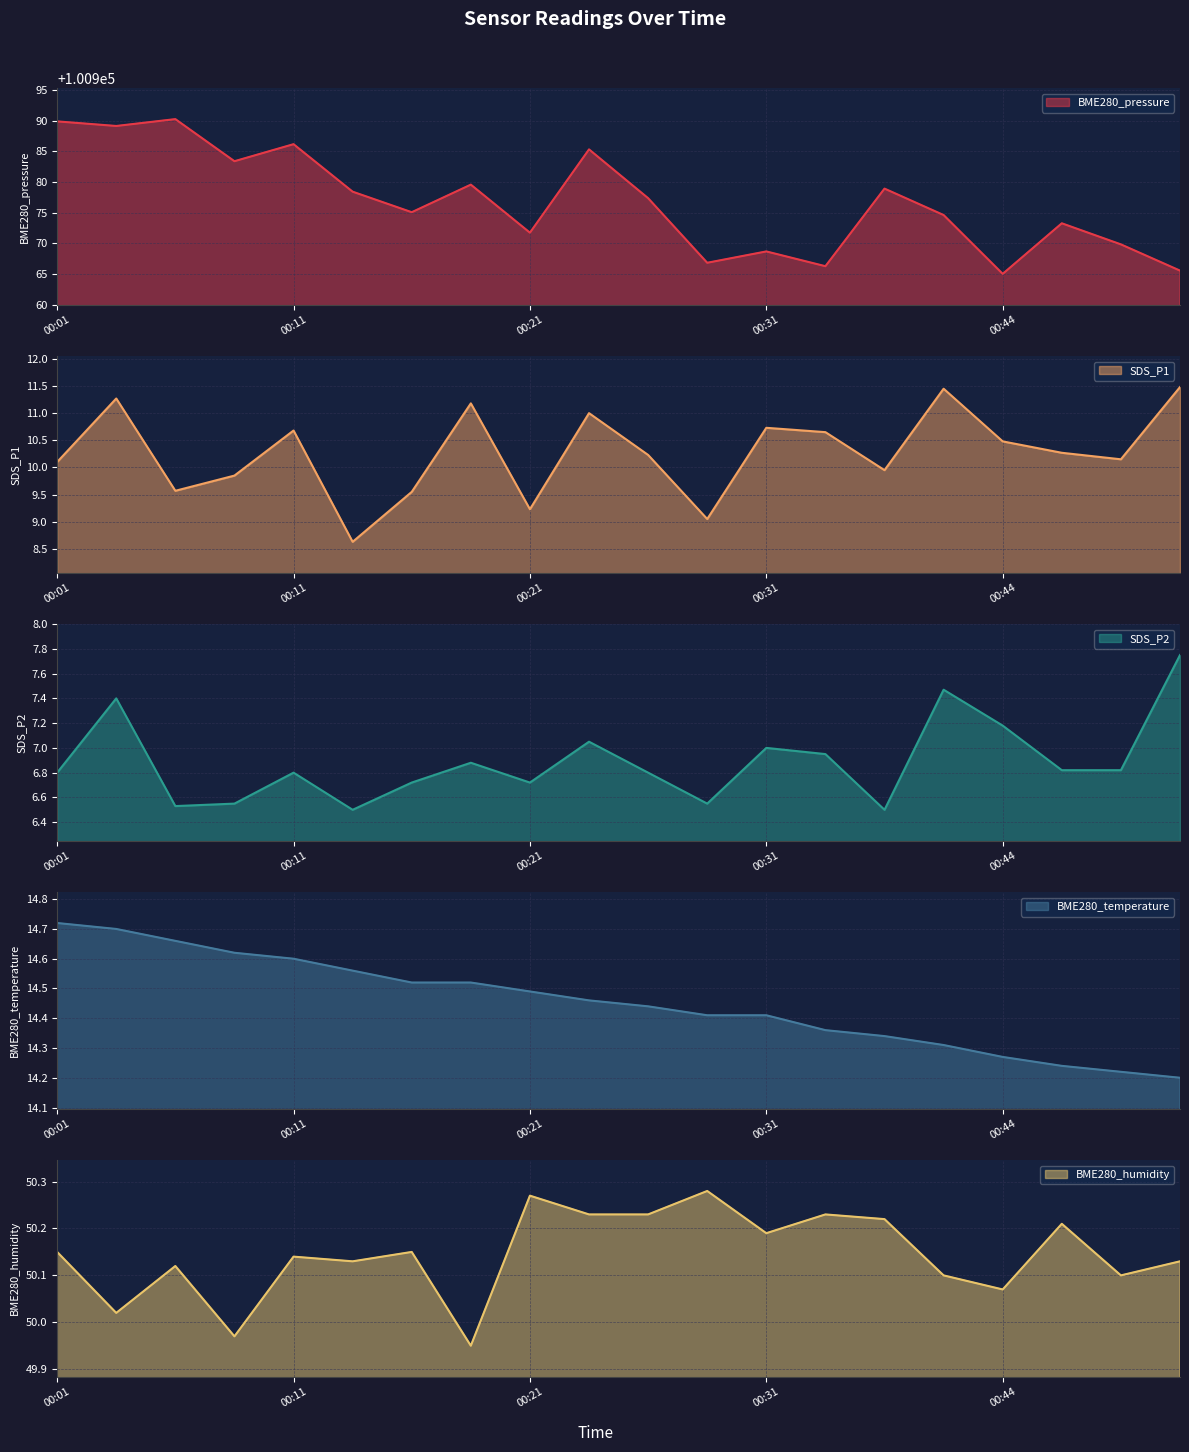

Does the chart have visible grid lines?

Yes